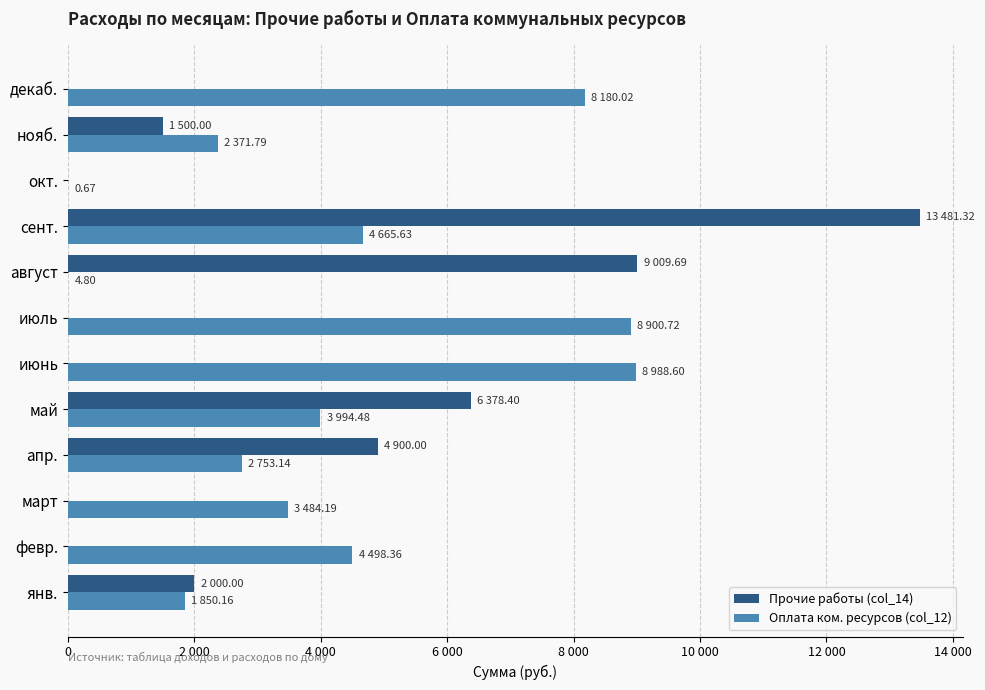

At how many categories does at least one series exceed 11658?

1